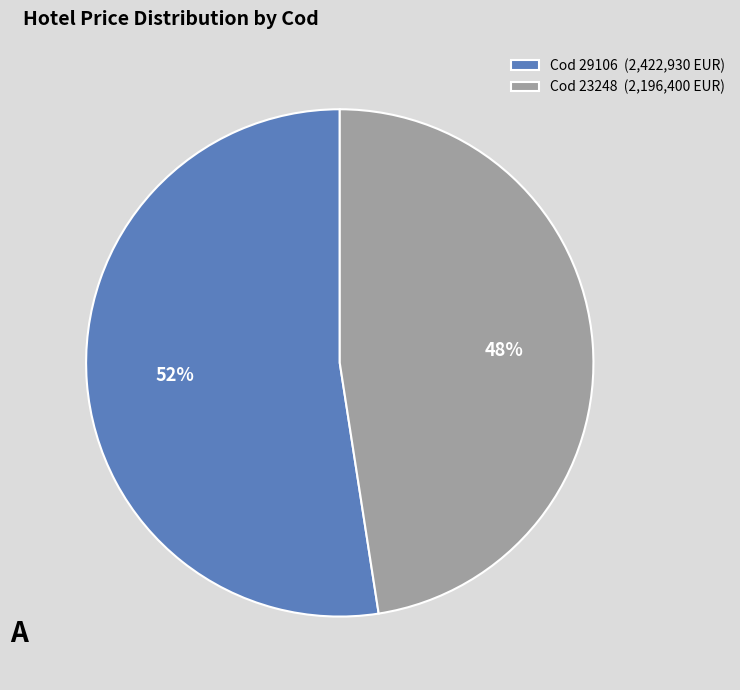

Is the sum of Cod 29106 (2,422,930 EUR) and Cod 23248 (2,196,400 EUR) greater than half?

Yes